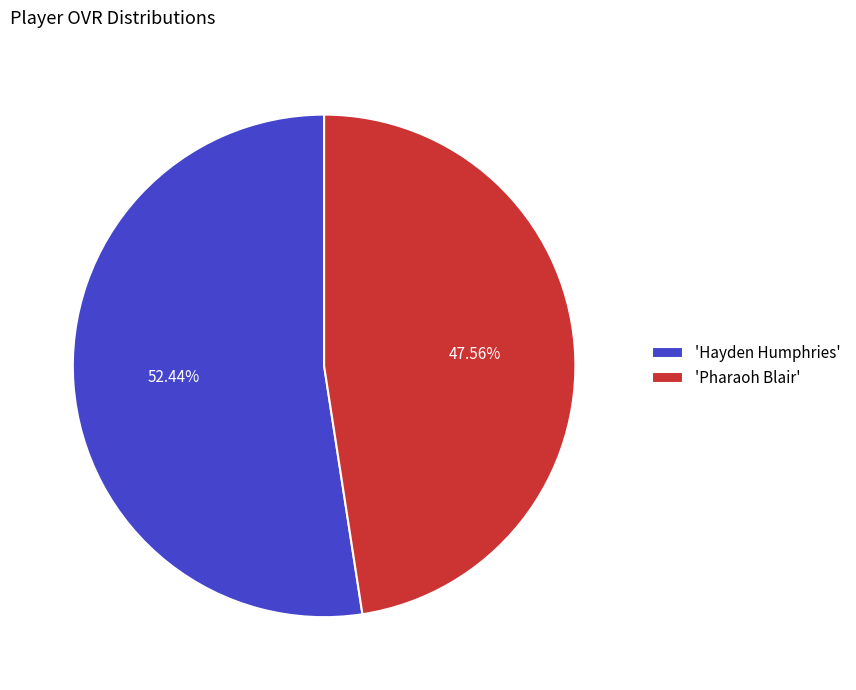

Approximately how many times larger is the value at 'Pharaoh Blair' compared to 'Hayden Humphries'?

0.9